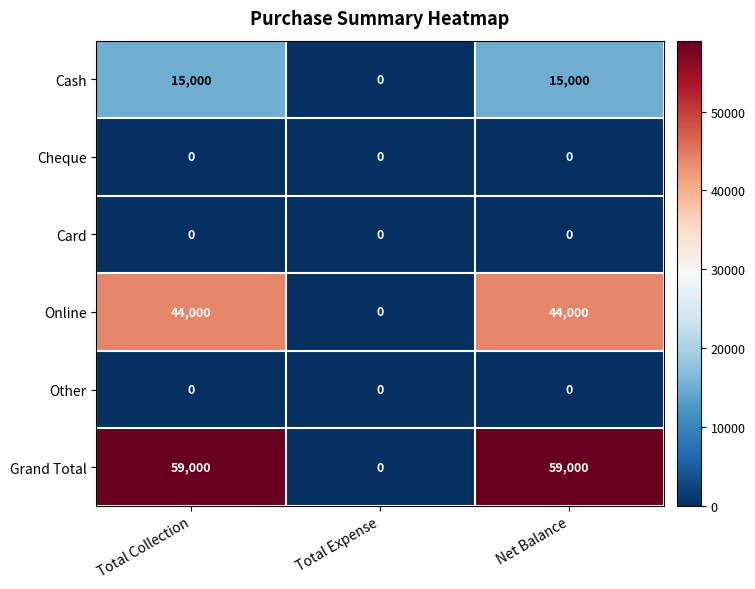

Is the value of Other at Total Expense greater than the value of Online at Total Collection?

No